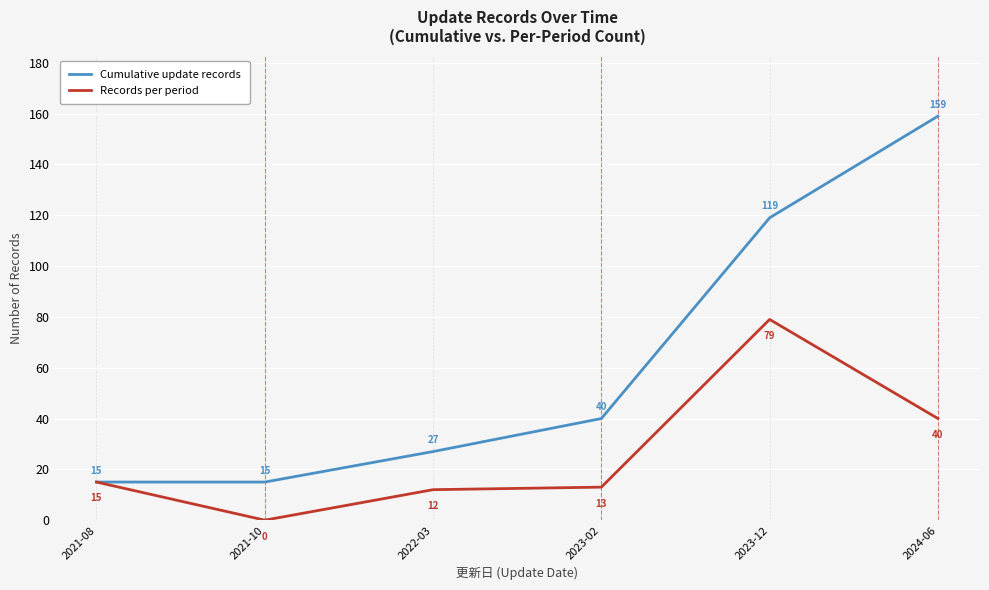

Which label corresponds to the largest value in the chart?

2024-06